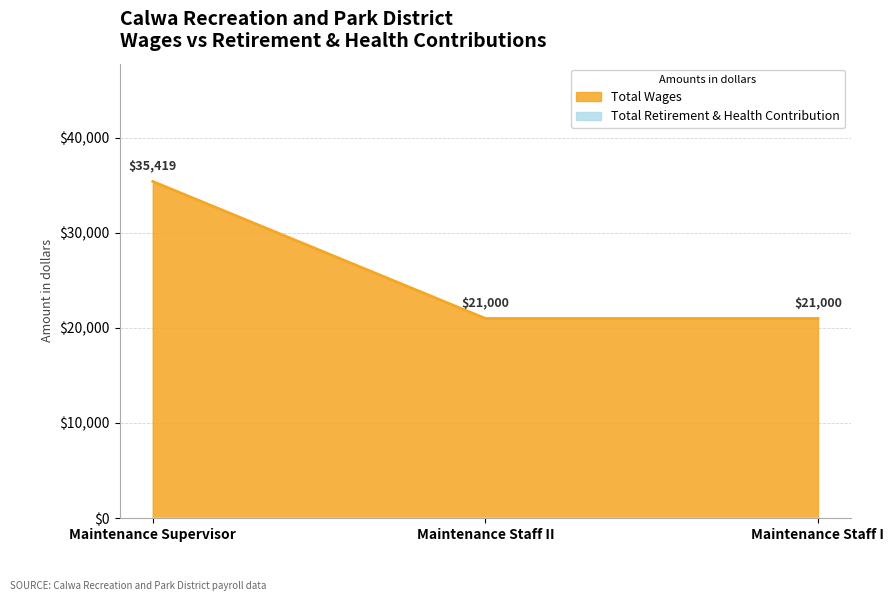

What is the difference between the values at Maintenance Supervisor and Maintenance Staff I?

14419